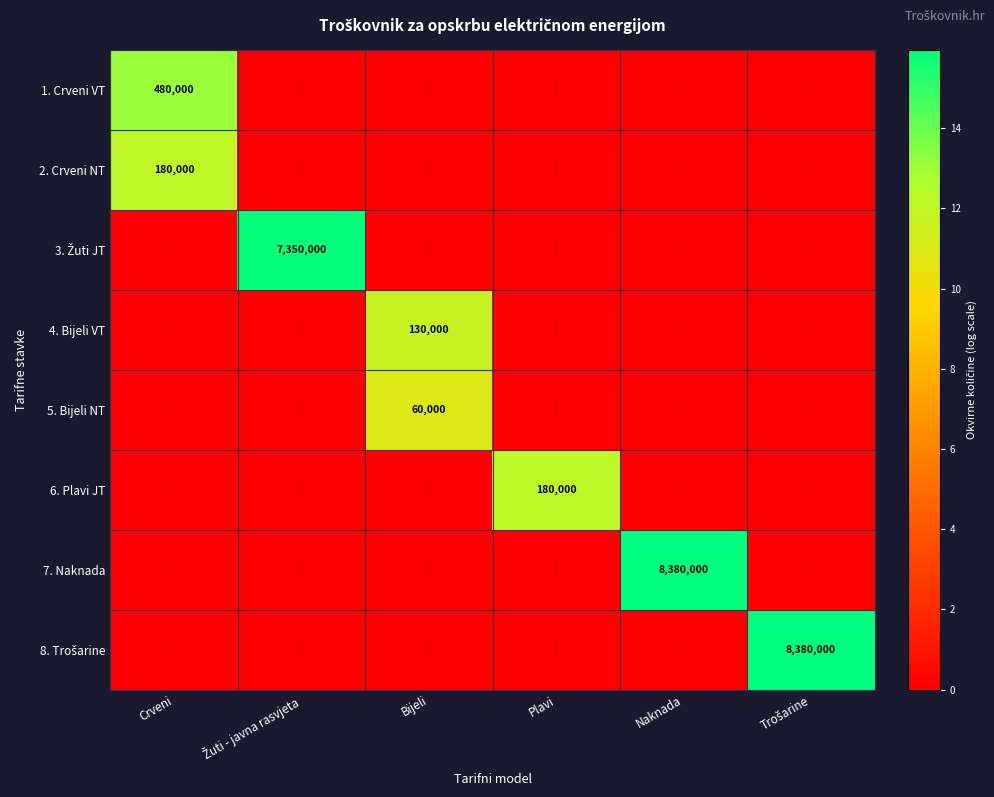

Count the number of categories in the chart.

6